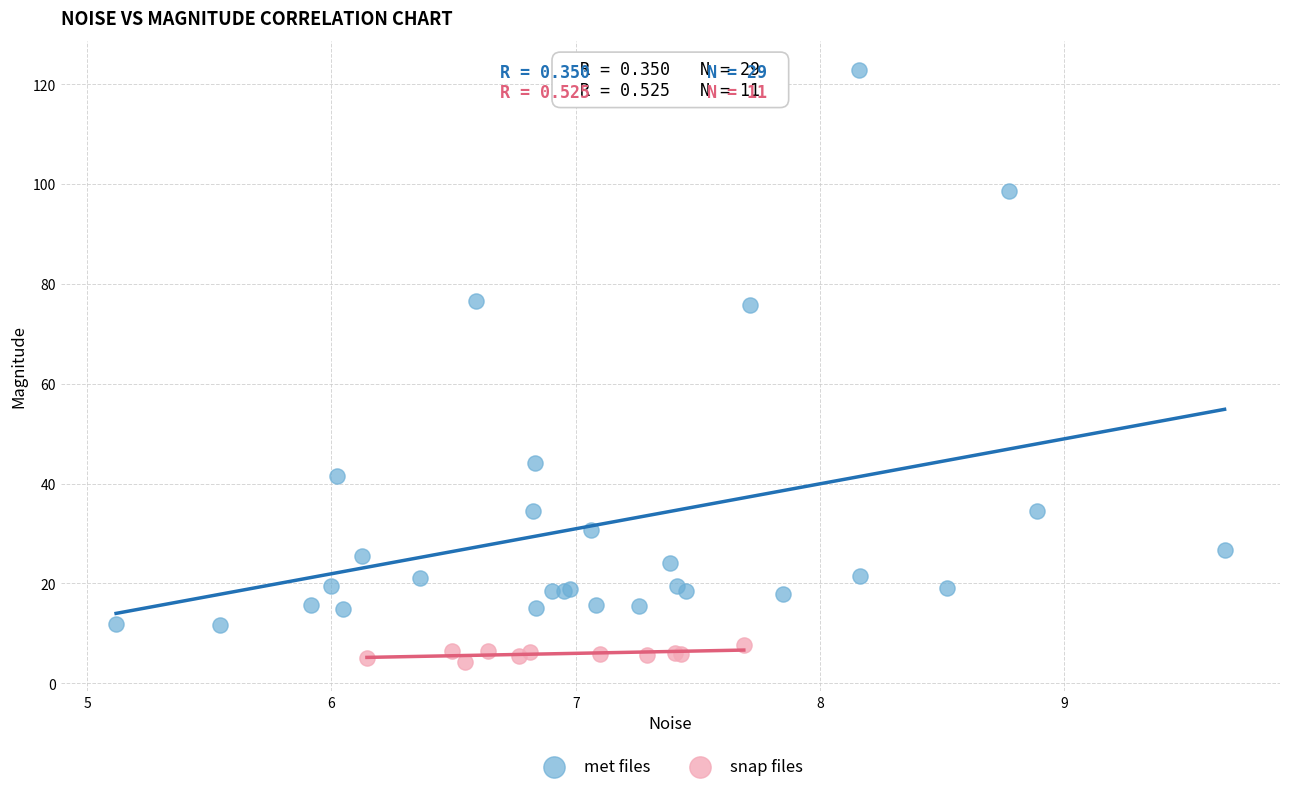

Which series reaches the minimum Y coordinate?

snap files